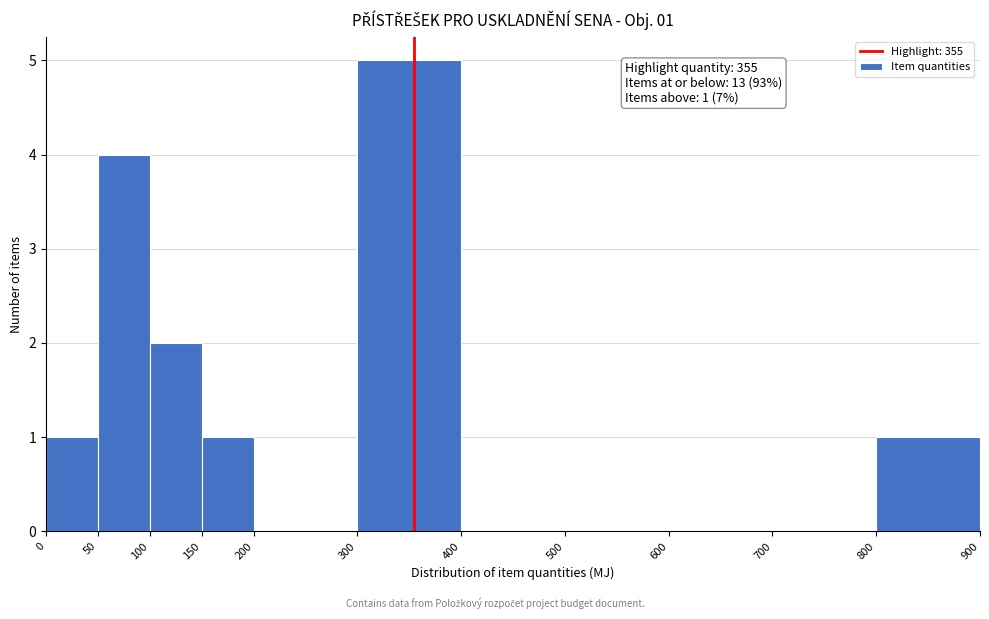

Over which range of the x-axis is the bar tallest?

300 to 400